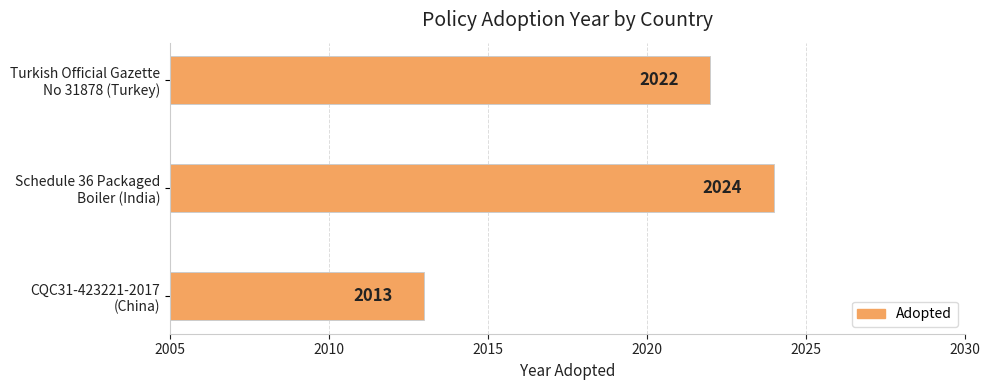

Count the values in the range 2013 to 2024.

3